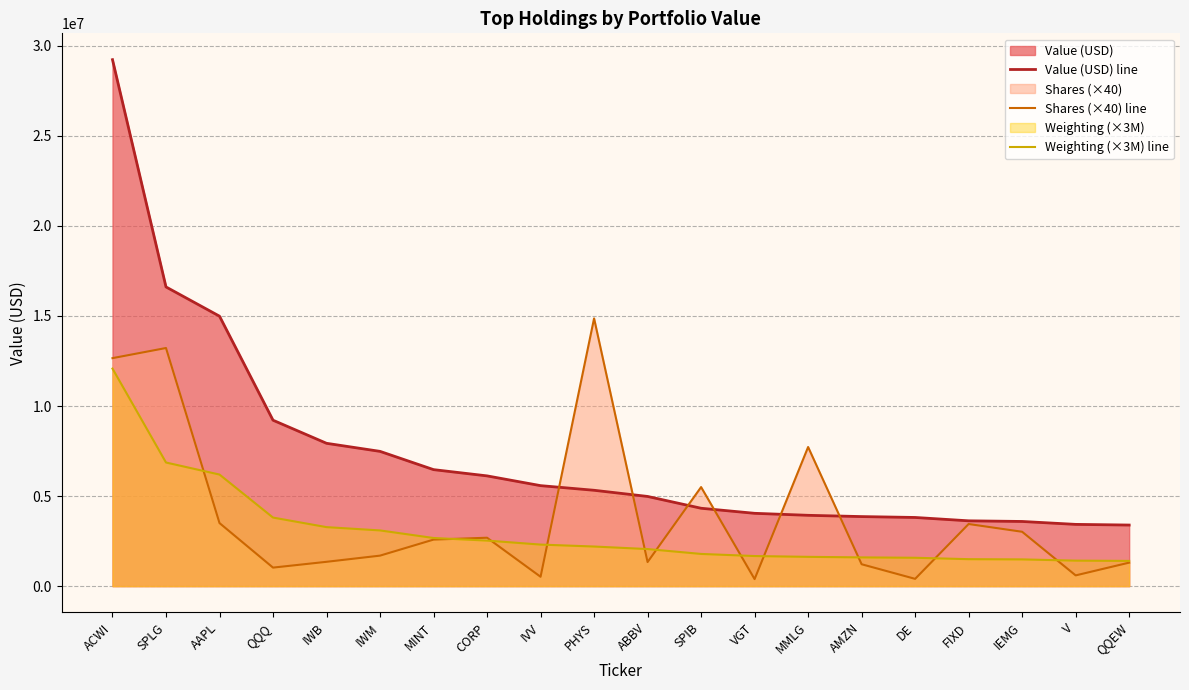

At which category does the chart reach its minimum across all series?

VGT